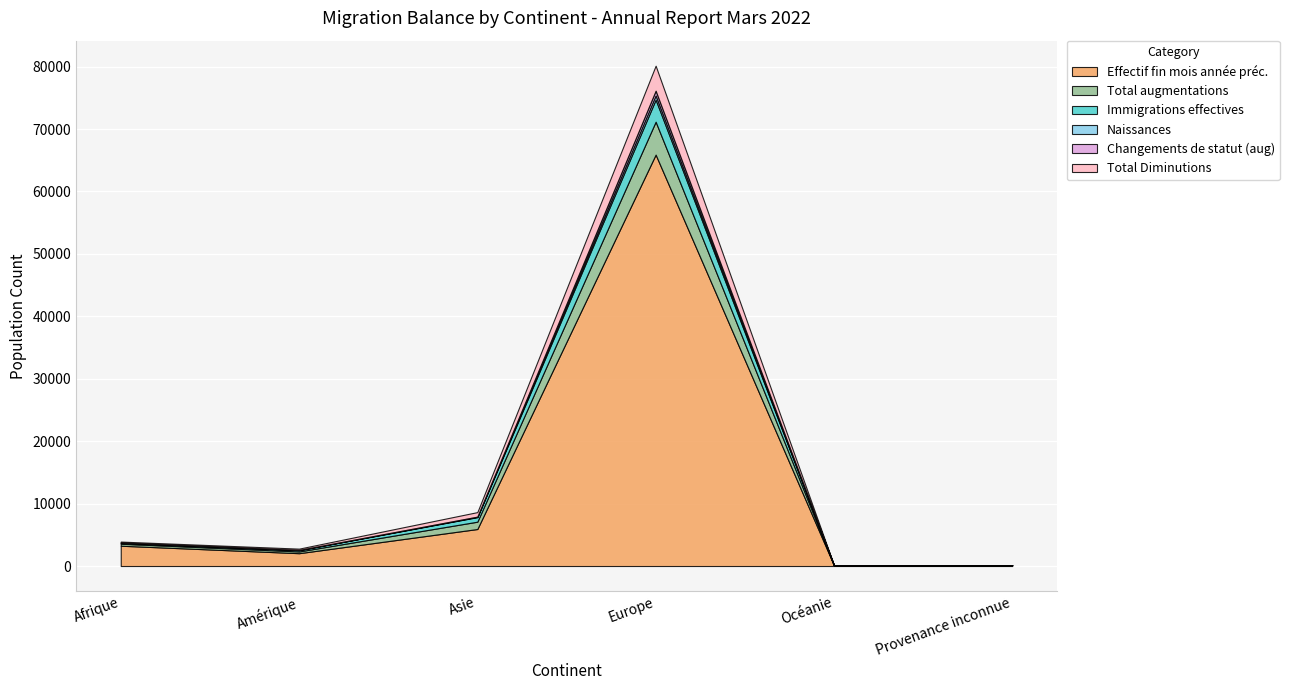

Reading left to right, what are all the values shown in this chart?

Effectif fin mois année préc.: Afrique=3251	Amérique=2054	Asie=5927	Europe=65899	Océanie=115	Provenance inconnue=110
Total augmentations: Afrique=319	Amérique=279	Asie=1175	Europe=5273	Océanie=10	Provenance inconnue=18
Immigrations effectives: Afrique=128	Amérique=210	Asie=732	Europe=3541	Océanie=10	Provenance inconnue=4
Naissances: Afrique=62	Amérique=12	Asie=66	Europe=674	Océanie=0	Provenance inconnue=1
Changements de statut (aug): Afrique=5	Amérique=28	Asie=14	Europe=754	Océanie=0	Provenance inconnue=0
Total Diminutions: Afrique=149	Amérique=201	Asie=722	Europe=4001	Océanie=19	Provenance inconnue=3